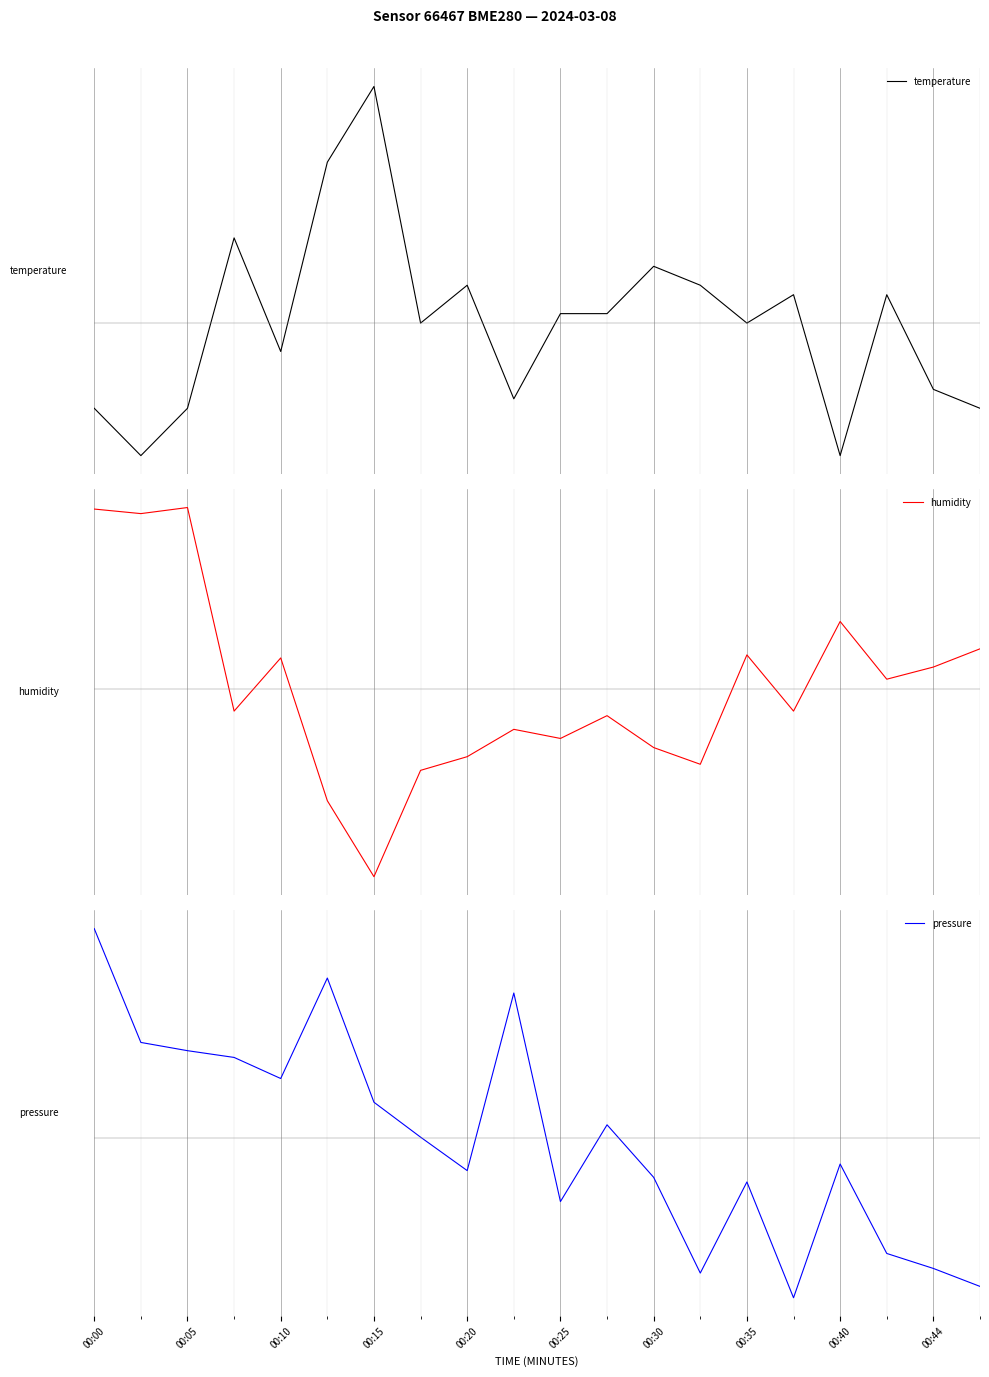

The value of humidity at 11 is -0.2. True or false?

False